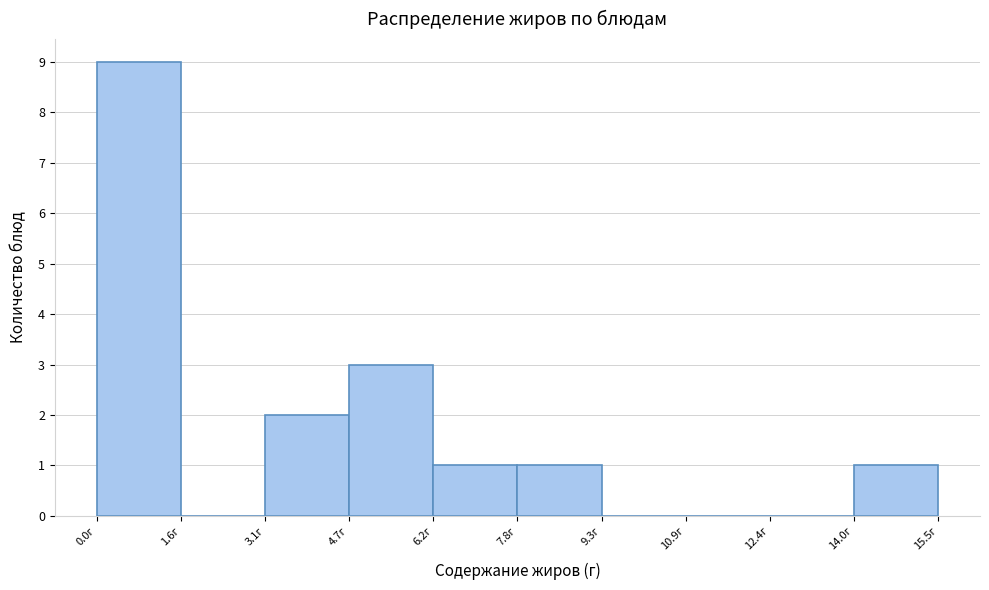

What is the height of the bar covering 7.8 to 9.4 on the x-axis? Neither the bar edges nor the heights are printed on the chart, so give them approximately, as read against the axes.

1